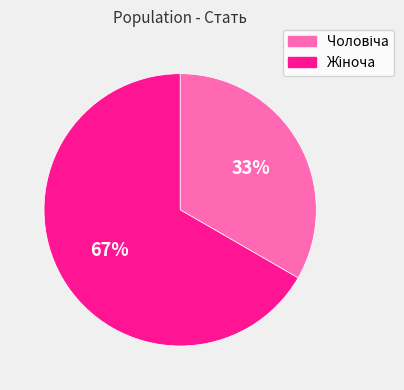

To the nearest percent, what is the average slice percentage?

50%